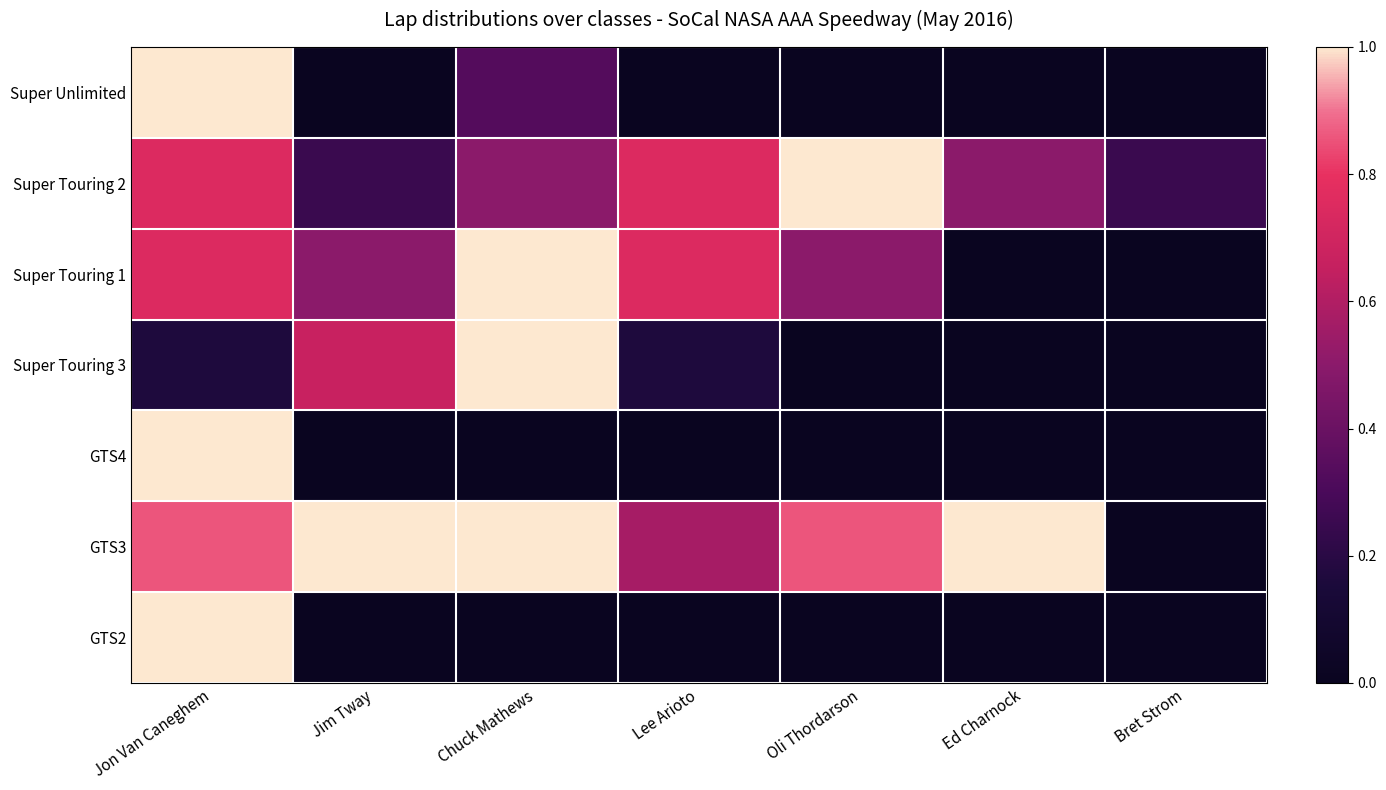

Reading left to right, what are all the values shown in this chart?

Super Unlimited: Jon Van Caneghem=1.0	Jim Tway=0.0	Chuck Mathews=0.3	Lee Arioto=0.0	Oli Thordarson=0.0	Ed Charnock=0.0	Bret Strom=0.0
Super Touring 2: Jon Van Caneghem=0.8	Jim Tway=0.2	Chuck Mathews=0.5	Lee Arioto=0.8	Oli Thordarson=1.0	Ed Charnock=0.5	Bret Strom=0.2
Super Touring 1: Jon Van Caneghem=0.8	Jim Tway=0.5	Chuck Mathews=1.0	Lee Arioto=0.8	Oli Thordarson=0.5	Ed Charnock=0.0	Bret Strom=0.0
Super Touring 3: Jon Van Caneghem=0.2	Jim Tway=0.7	Chuck Mathews=1.0	Lee Arioto=0.2	Oli Thordarson=0.0	Ed Charnock=0.0	Bret Strom=0.0
GTS4: Jon Van Caneghem=1.0	Jim Tway=0.0	Chuck Mathews=0.0	Lee Arioto=0.0	Oli Thordarson=0.0	Ed Charnock=0.0	Bret Strom=0.0
GTS3: Jon Van Caneghem=0.9	Jim Tway=1.0	Chuck Mathews=1.0	Lee Arioto=0.6	Oli Thordarson=0.9	Ed Charnock=1.0	Bret Strom=0.0
GTS2: Jon Van Caneghem=1.0	Jim Tway=0.0	Chuck Mathews=0.0	Lee Arioto=0.0	Oli Thordarson=0.0	Ed Charnock=0.0	Bret Strom=0.0